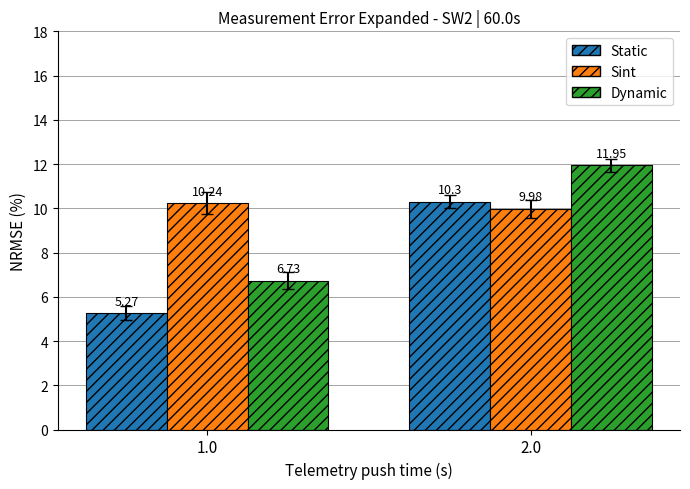

Is the value of Static at 2.0 greater than the value of Dynamic at 2.0?

No